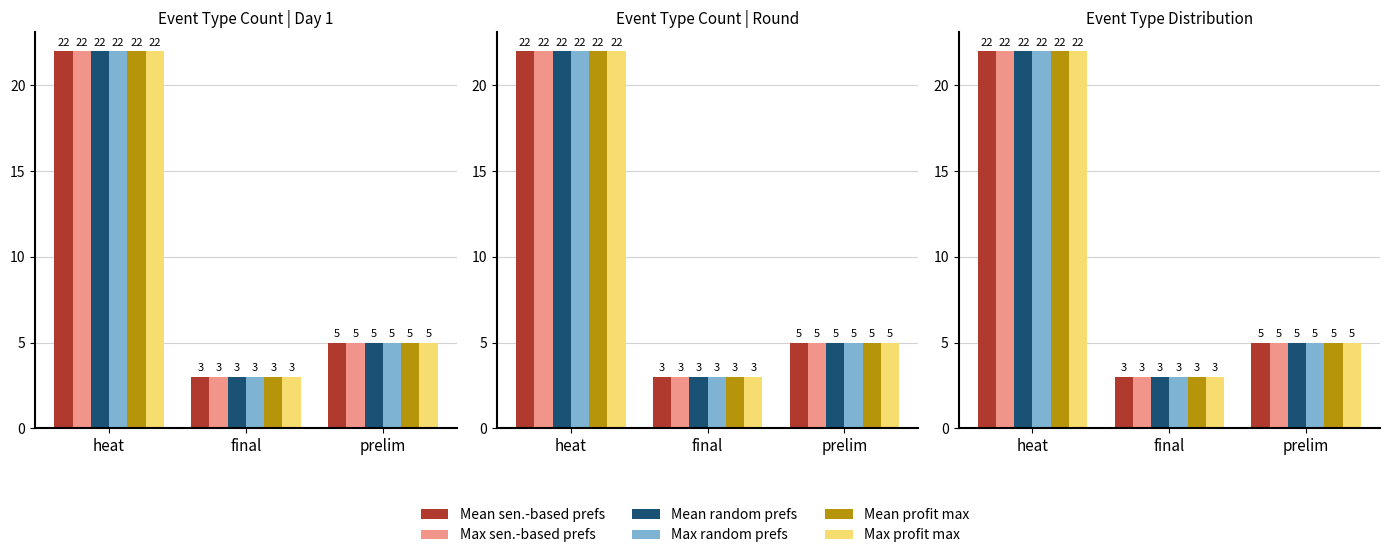

What is the maximum value for Mean profit max?

22